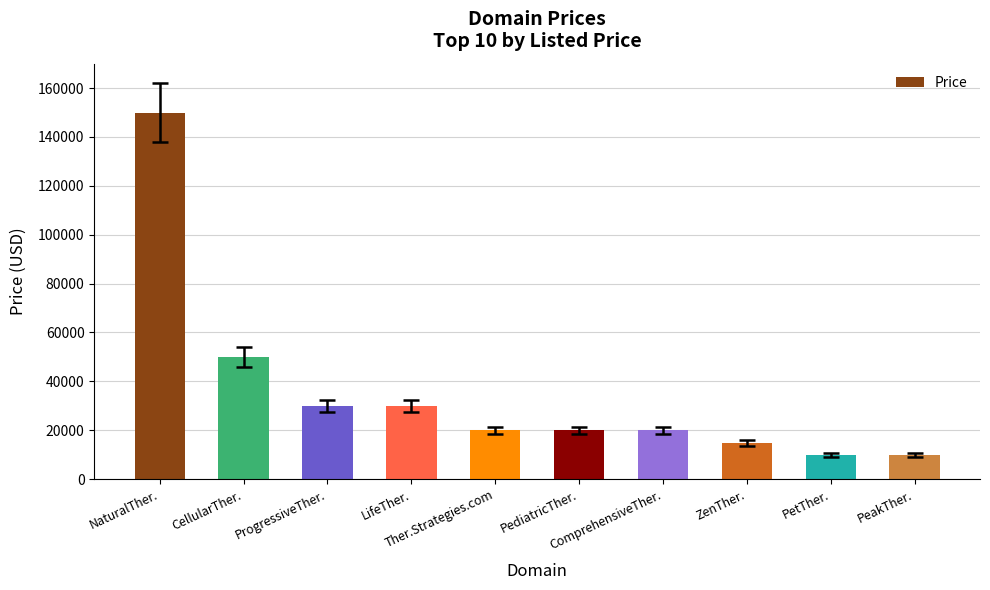

Is it true that the value at NaturalTher. is 149888?

True